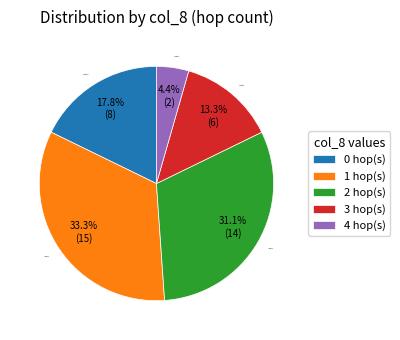

Is there a majority slice in this chart?

No